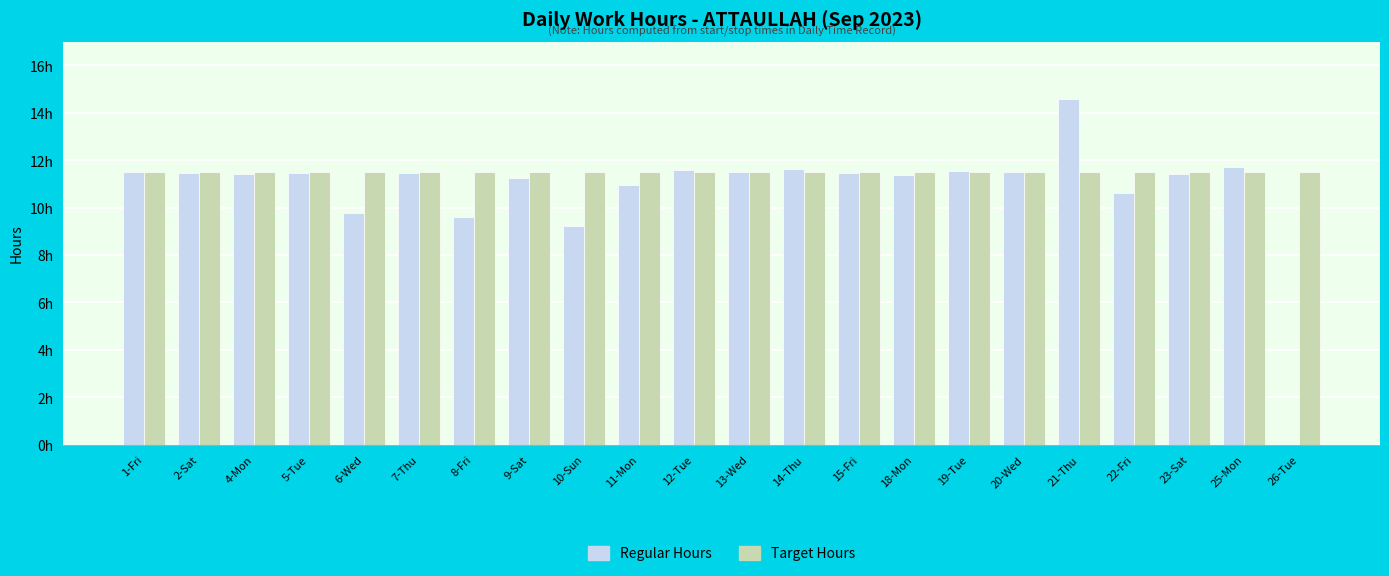

Does the chart contain stacked bars?

No